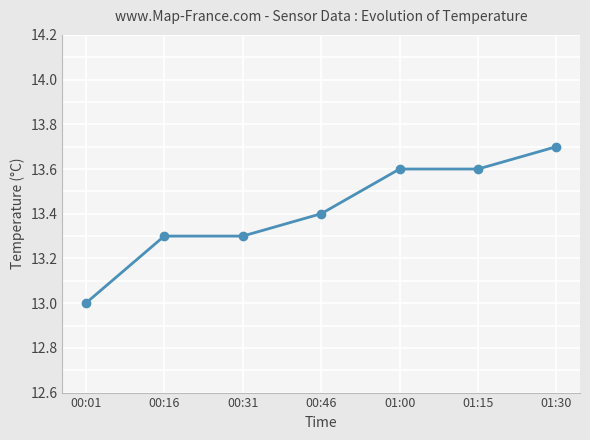

How many lines are shown in the chart?

1